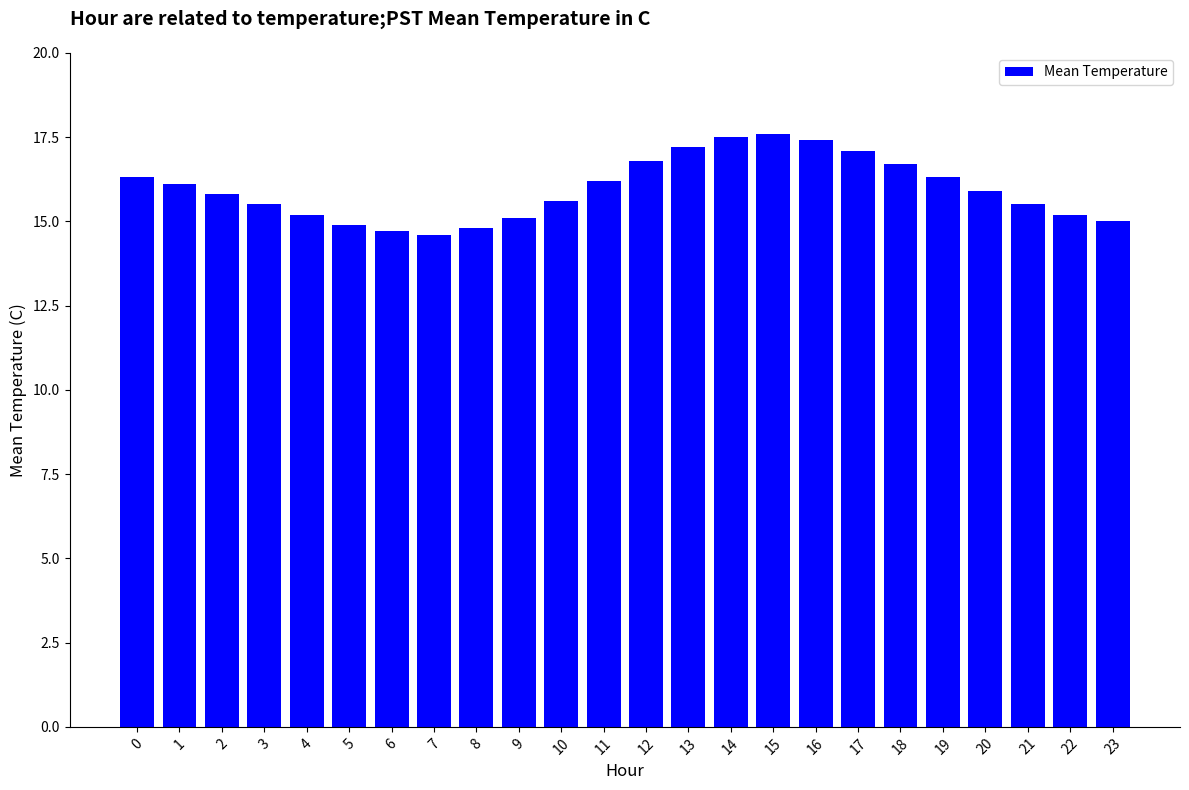

Are the bars grouped side by side (vs. stacked)?

No